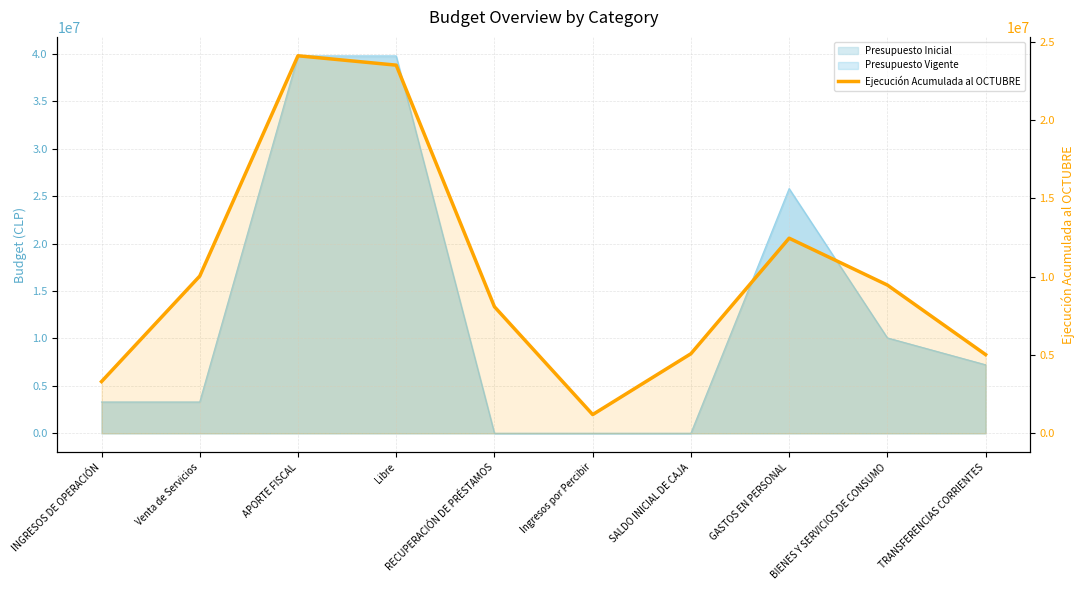

What position from the left is GASTOS EN PERSONAL?

8